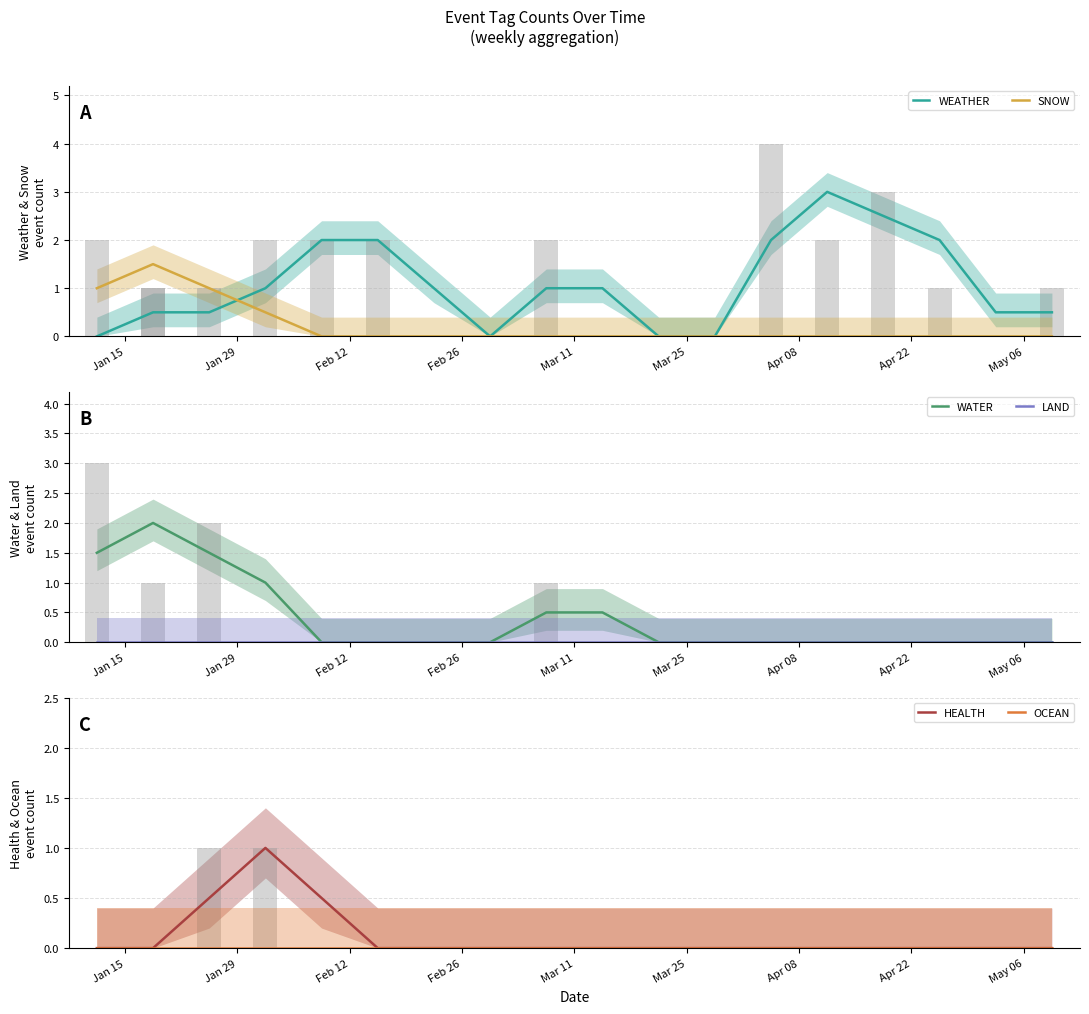

Rank the series by their maximum value, from lowest to highest.

LAND, OCEAN, HEALTH, SNOW, WATER, WEATHER